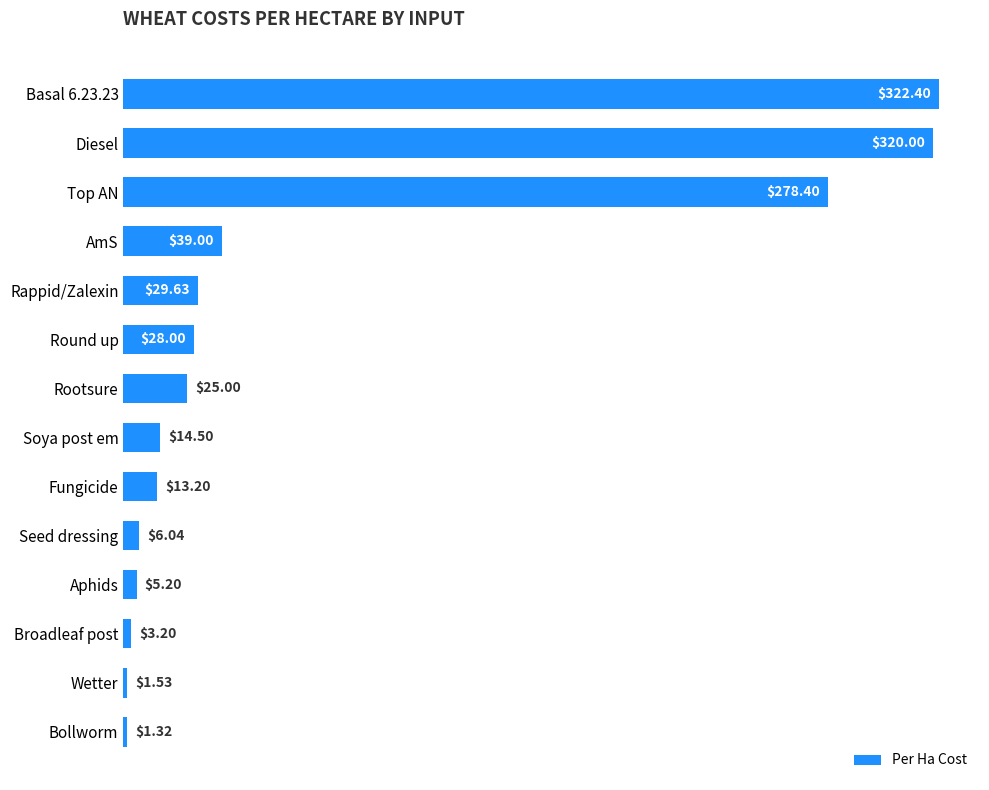

What is the sum of the values at Round up and Seed dressing?

34.0